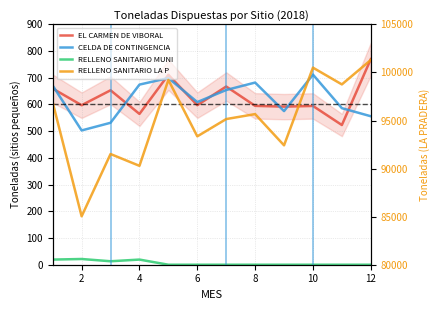

The EL CARMEN DE VIBORAL series shows 594.5 at 10. True or false?

True